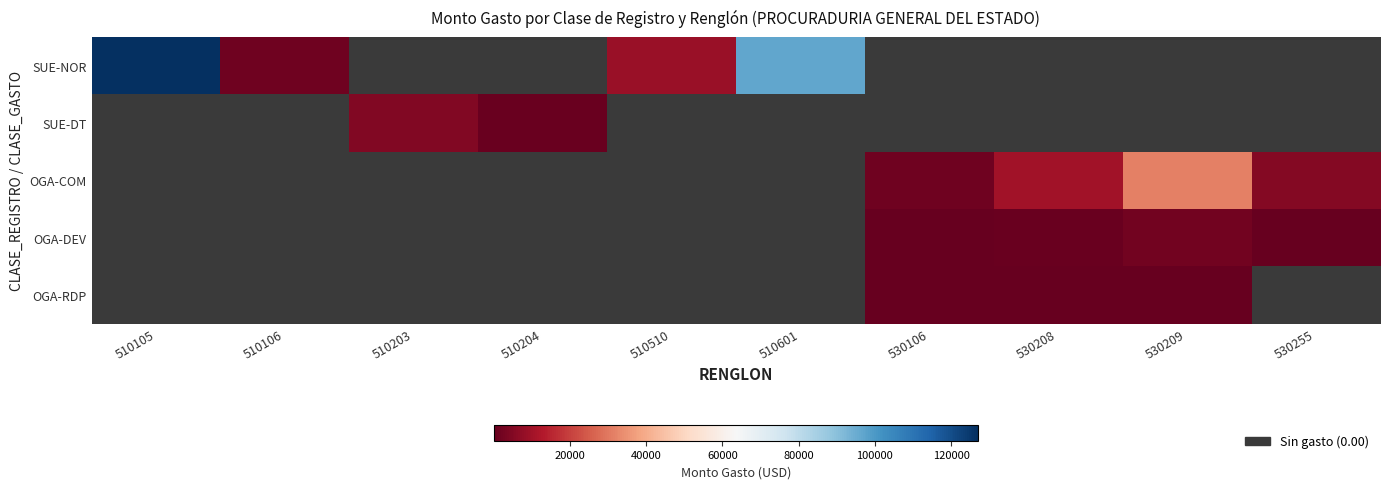

What is the difference between the maximum and minimum values in the SUE-NOR series?

125385.0